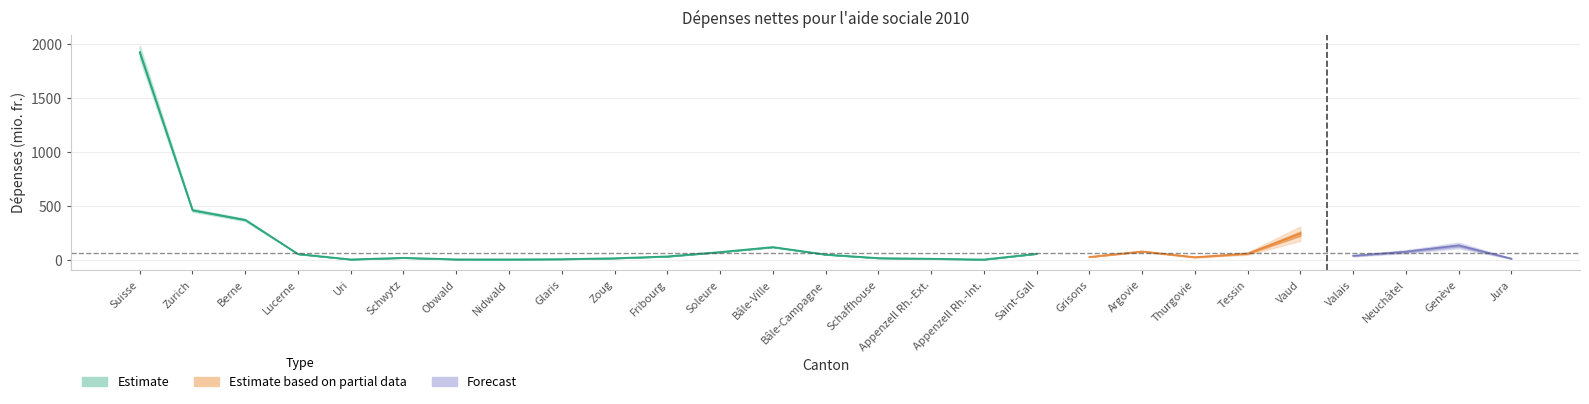

What is the value of the Dépenses prix 2021 (mio. fr.) point at the 21st from the left?

22.2